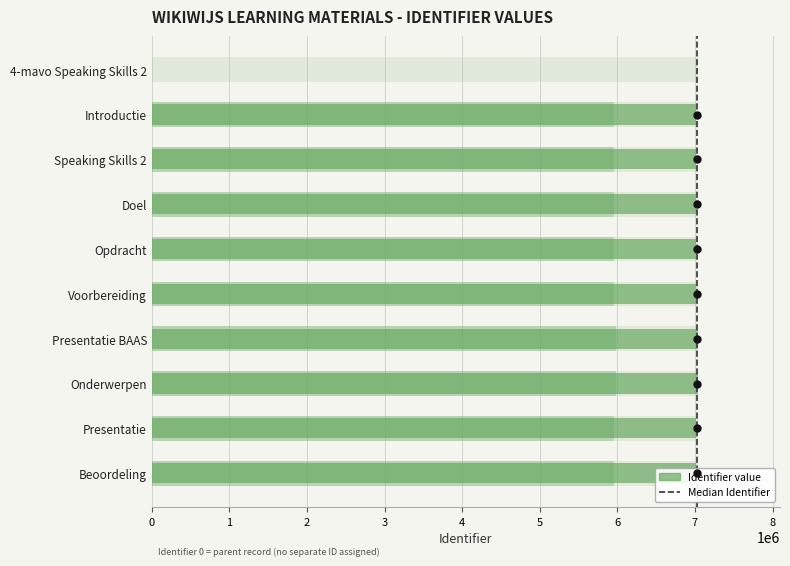

How many data points are less than 7011240?

5